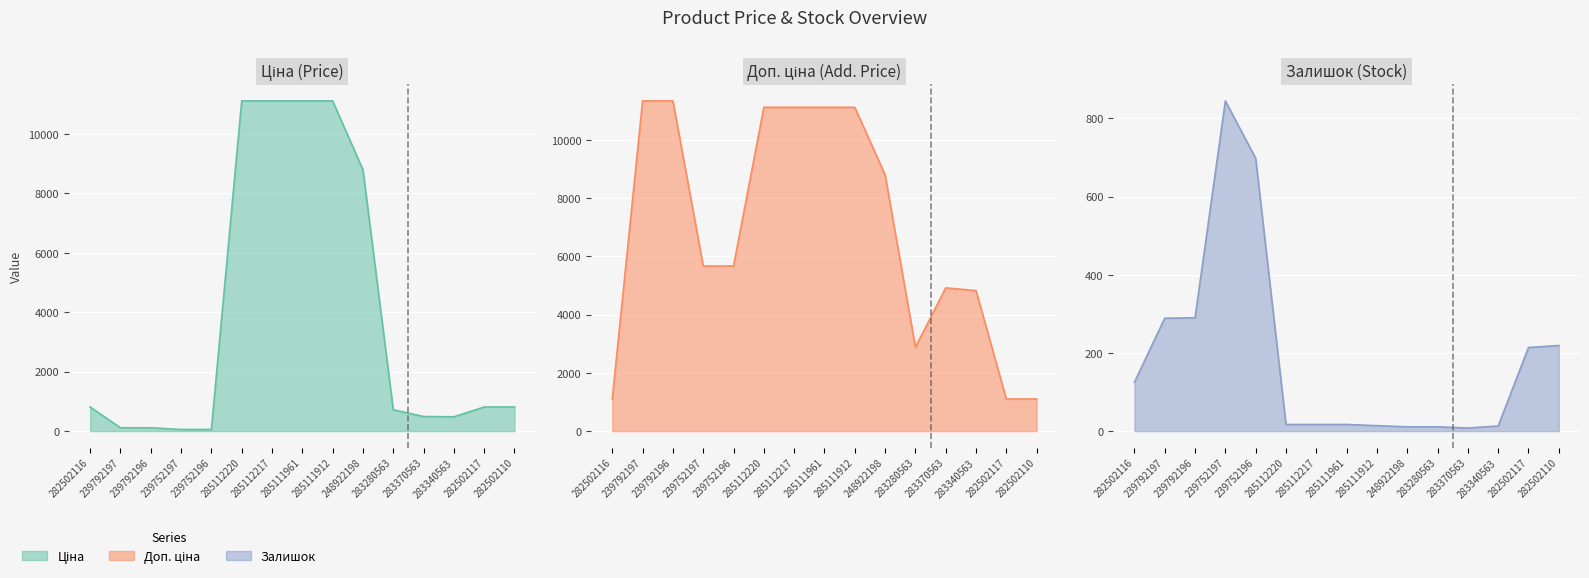

What are all the series names shown in the legend?

Ціна line, Доп. ціна line, Залишок line